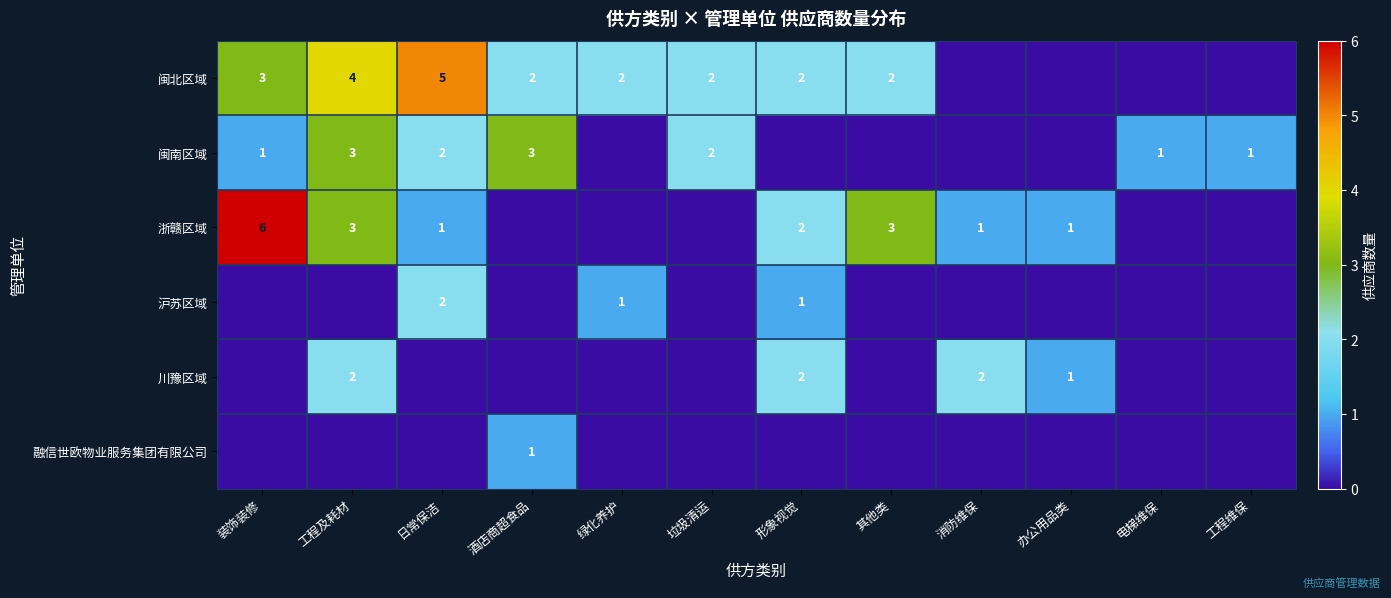

The value of 川豫区域 at 消防维保 is 2. True or false?

True